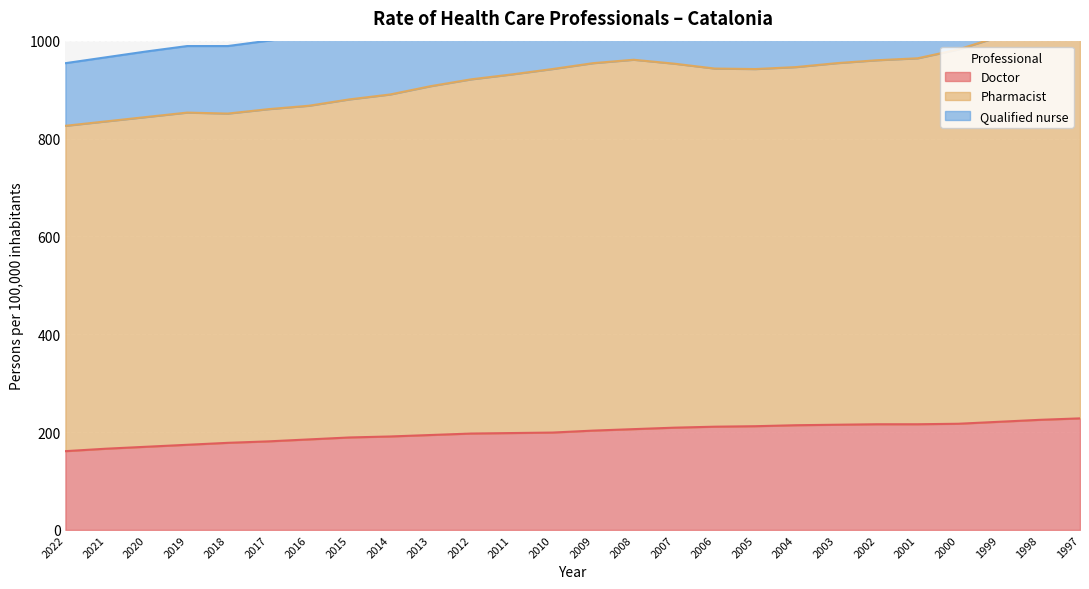

True or false: Doctor has a value of 216 at 2002.

True